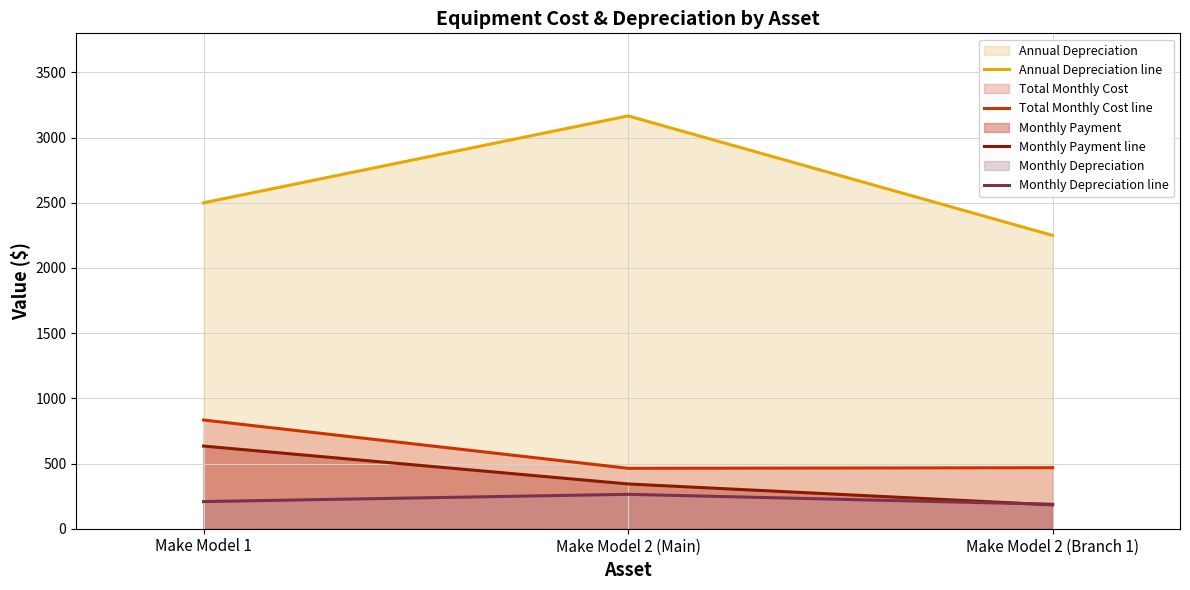

Between Make Model 2 (Main) and Make Model 2 (Branch 1), which series saw the biggest shift?

Annual Depreciation line